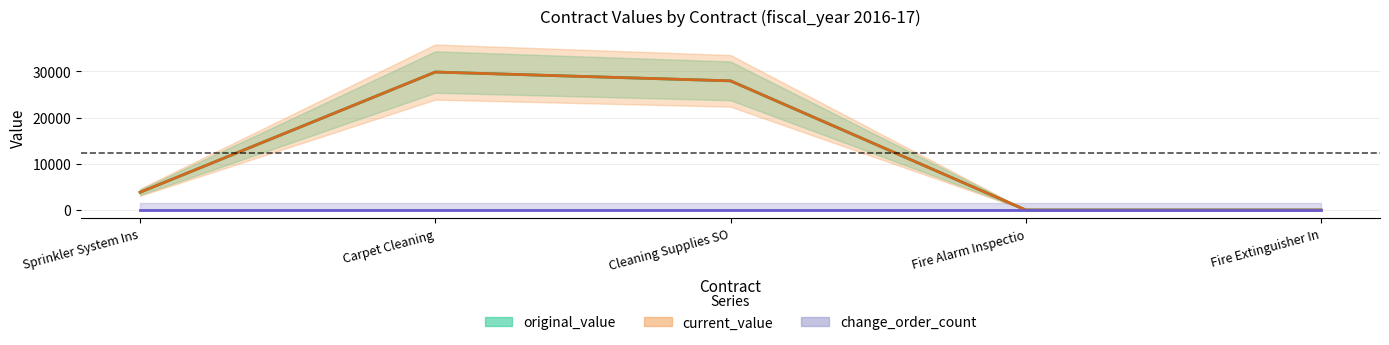

True or false: current_value has a value of 0.0 at Fire Alarm Inspectio.

True